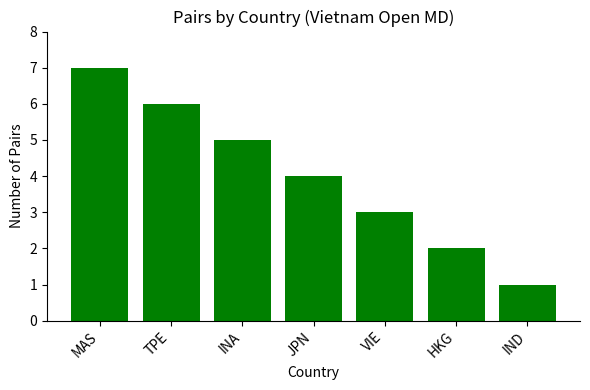

The value at TPE is 6. True or false?

True